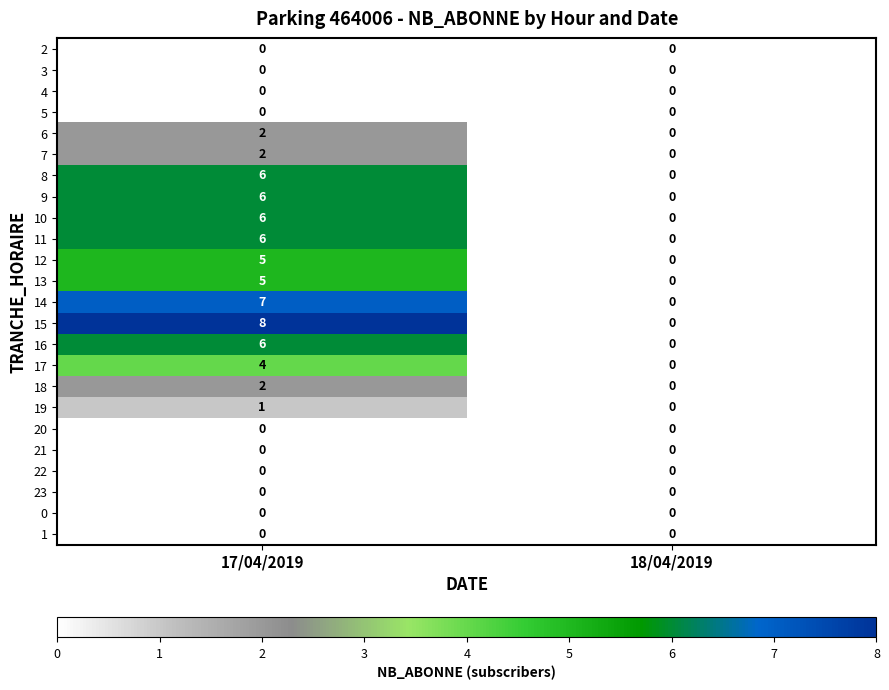

Which series has the largest total across all categories?

15